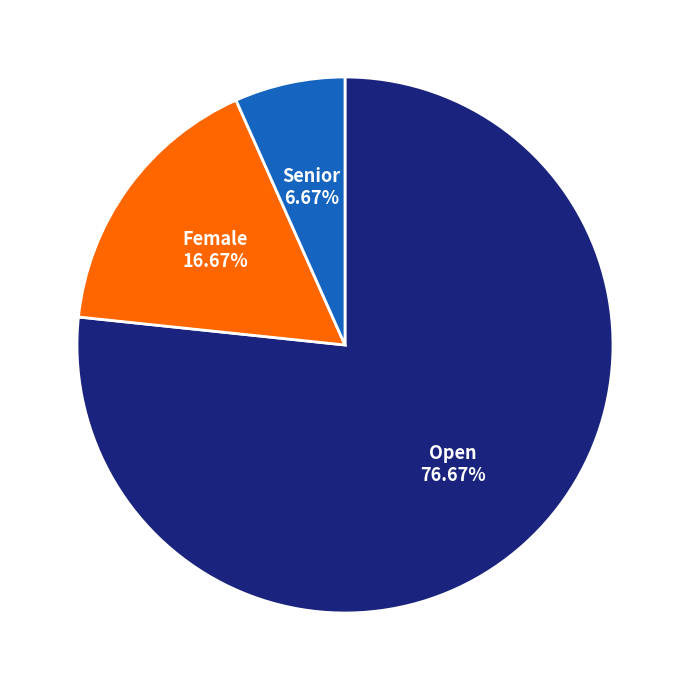

How many slices are in this pie chart?

3